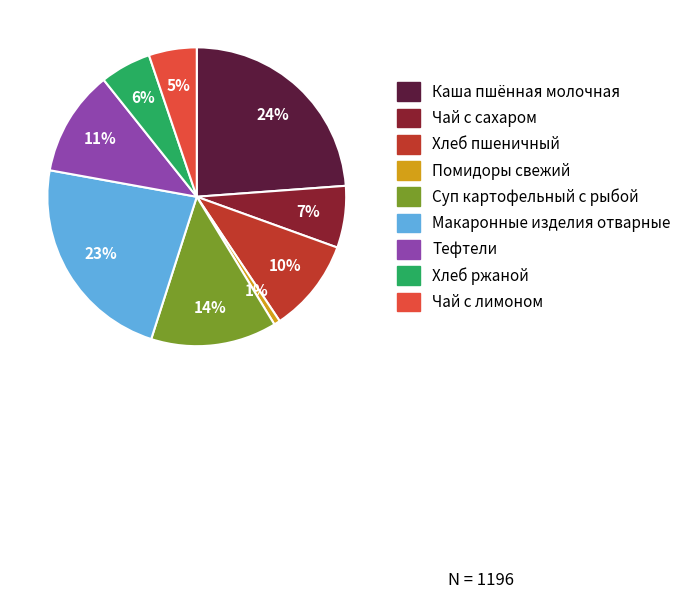

Approximately how many times larger is the value at Каша пшённая молочная compared to Макаронные изделия отварные?

1.0